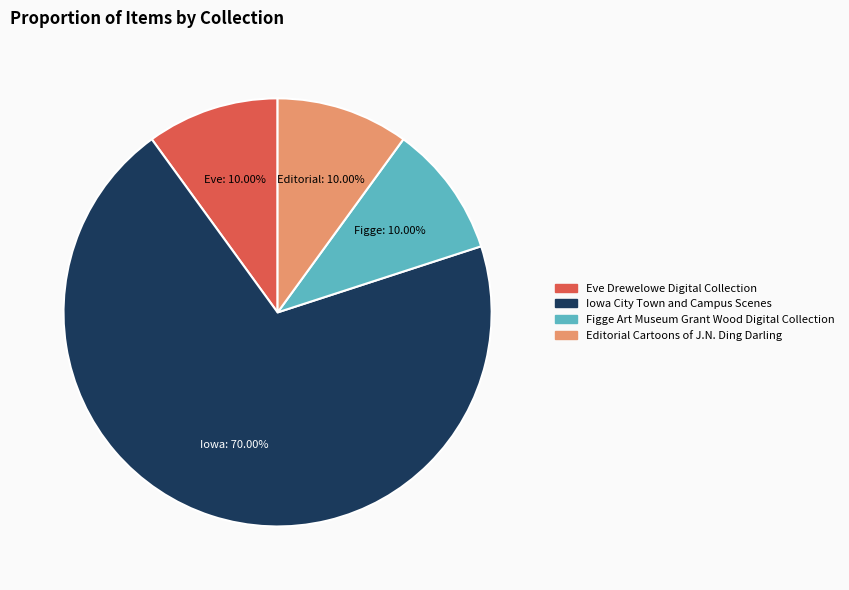

To the nearest percent, what is the average slice percentage?

25%